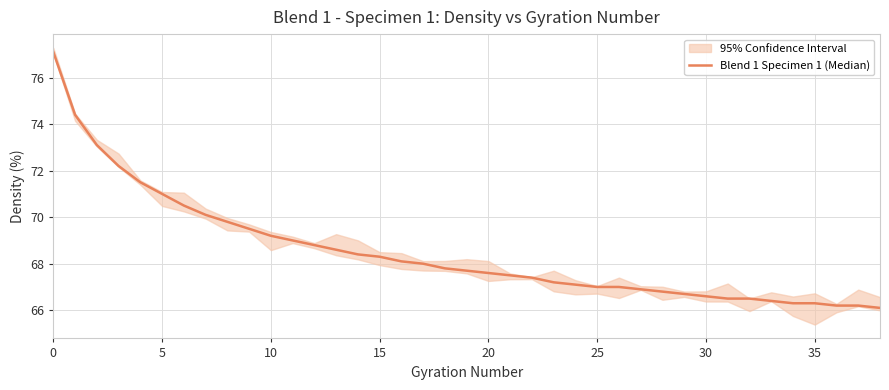

Reading left to right, list all the values displayed in this chart.

77.1	74.4	73.1	72.2	71.5	71.0	70.5	70.1	69.8	69.5	69.2	69.0	68.8	68.6	68.4	68.3	68.1	68.0	67.8	67.7	67.6	67.5	67.4	67.2	67.1	67.0	67.0	66.9	66.8	66.7	66.6	66.5	66.5	66.4	66.3	66.3	66.2	66.2	66.1